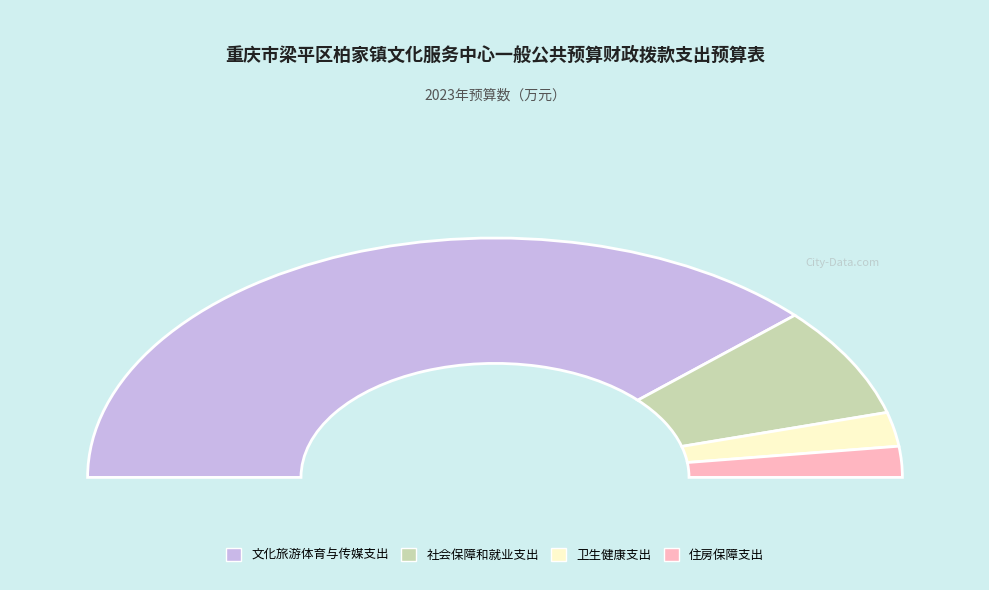

What is the change in value from 社会保障和就业支出 to 住房保障支出?

-4.3